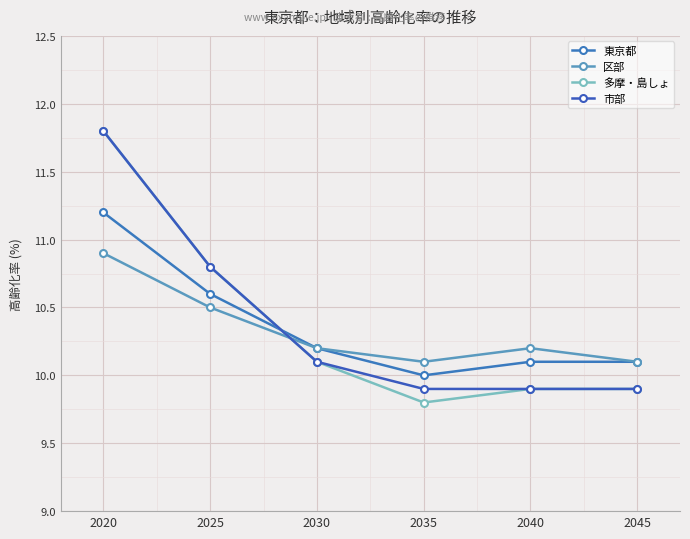

How many times do 東京都 and 市部 cross each other?

1